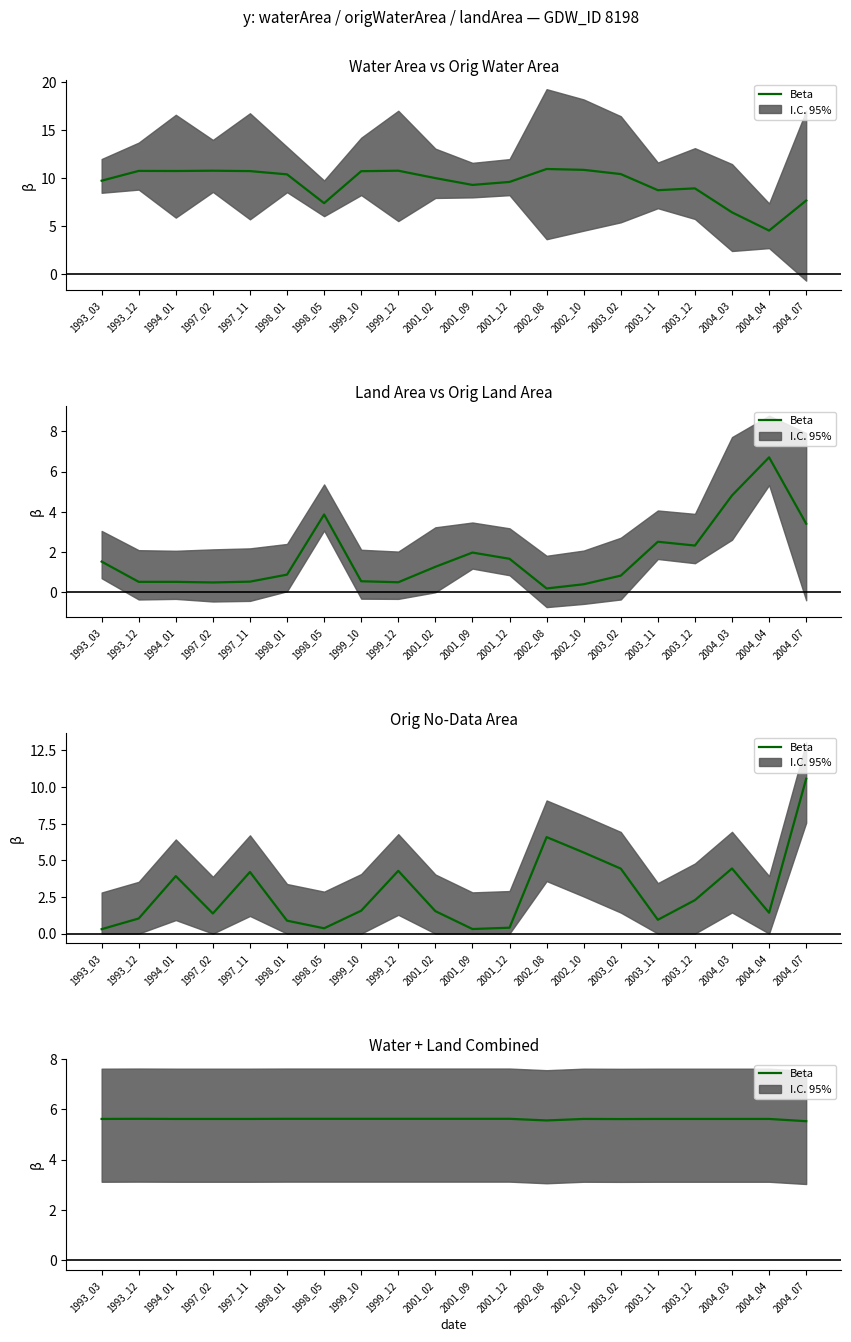

Read the value at 2004_04.

5.6